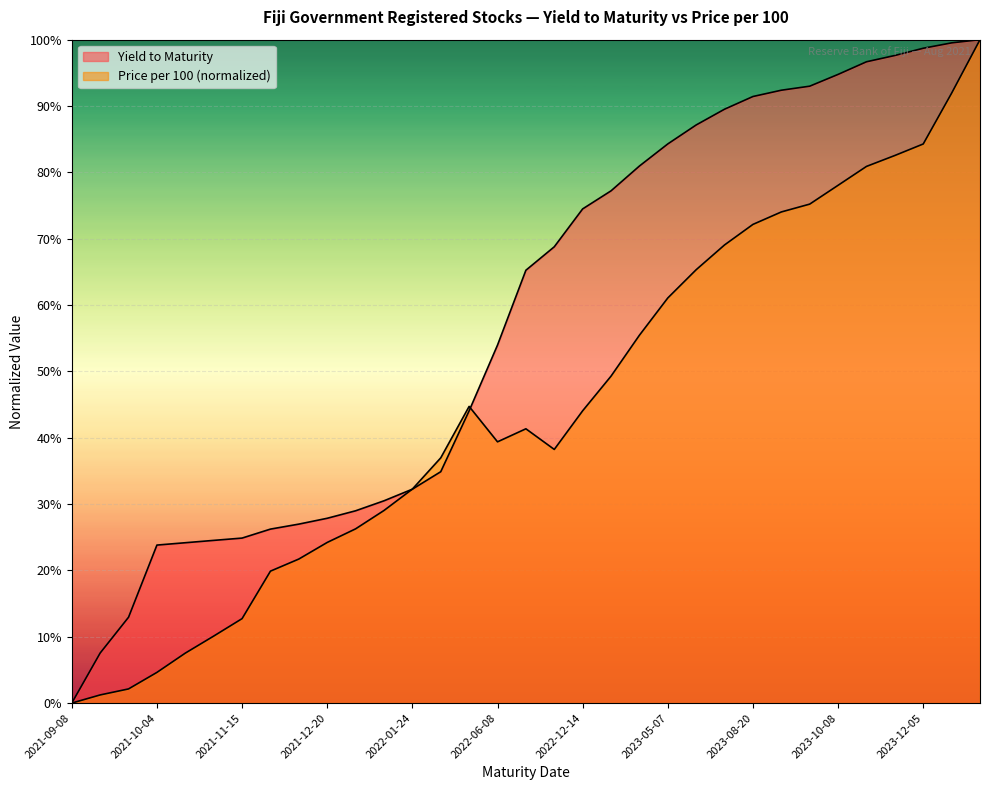

Reading right to left, list all the values displayed in this chart.

Yield to Maturity: 2023-12-24=1.0	2023-12-17=1.0	2023-12-05=1.0	2023-11-19=1.0	2023-11-05=1.0	2023-10-08=0.9	2023-09-12=0.9	2023-09-03=0.9	2023-08-20=0.9	2023-07-23=0.9	2023-06-18=0.9	2023-05-07=0.8	2023-03-19=0.8	2023-01-23=0.8	2022-12-14=0.7	2022-09-21=0.7	2022-08-17=0.7	2022-06-08=0.5	2022-04-11=0.4	2022-02-14=0.3	2022-01-24=0.3	2022-01-10=0.3	2021-12-29=0.3	2021-12-20=0.3	2021-12-13=0.3	2021-12-07=0.3	2021-11-15=0.2	2021-11-01=0.2	2021-10-18=0.2	2021-10-04=0.2	2021-09-20=0.1	2021-09-15=0.1	2021-09-08=0.0
Price per 100: 2023-12-24=1.0	2023-12-17=0.9	2023-12-05=0.8	2023-11-19=0.8	2023-11-05=0.8	2023-10-08=0.8	2023-09-12=0.8	2023-09-03=0.7	2023-08-20=0.7	2023-07-23=0.7	2023-06-18=0.7	2023-05-07=0.6	2023-03-19=0.6	2023-01-23=0.5	2022-12-14=0.4	2022-09-21=0.4	2022-08-17=0.4	2022-06-08=0.4	2022-04-11=0.4	2022-02-14=0.4	2022-01-24=0.3	2022-01-10=0.3	2021-12-29=0.3	2021-12-20=0.2	2021-12-13=0.2	2021-12-07=0.2	2021-11-15=0.1	2021-11-01=0.1	2021-10-18=0.1	2021-10-04=0.0	2021-09-20=0.0	2021-09-15=0.0	2021-09-08=0.0